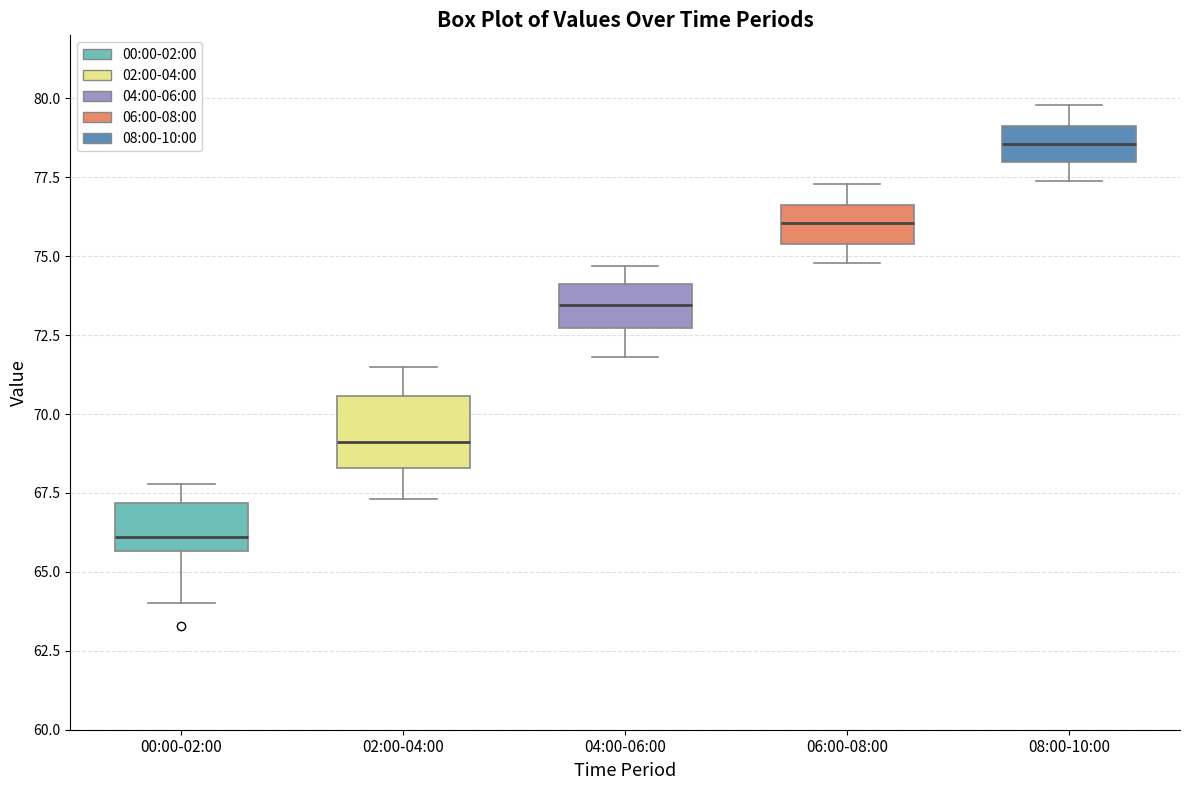

Reading left to right, transcribe this box plot: for each box, give where its median line is, the range the box spans, and where its two whiskers end, as read against the y-axis. The values are not printed on the chart, so give them approximately, as read against the axis.

00:00-02:00: median 66.0, box 65.5 to 67.0, whiskers 64.0 to 68.0
02:00-04:00: median 69.0, box 68.5 to 70.5, whiskers 67.5 to 71.5
04:00-06:00: median 73.5, box 72.5 to 74.0, whiskers 72.0 to 74.5
06:00-08:00: median 76.0, box 75.5 to 76.5, whiskers 75.0 to 77.5
08:00-10:00: median 78.5, box 78.0 to 79.0, whiskers 77.5 to 80.0